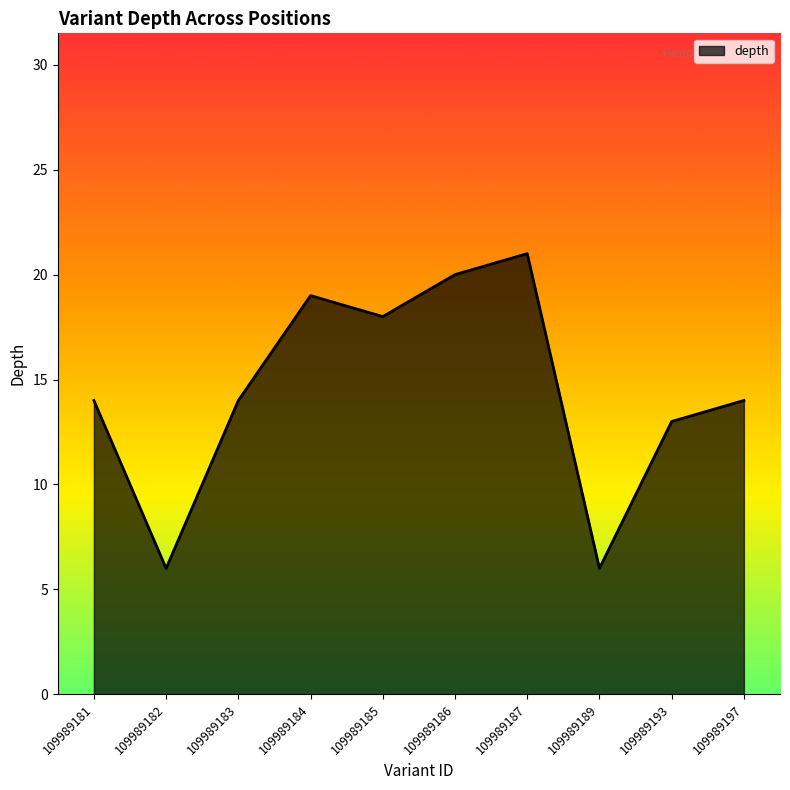

Between 109989185 and 109989184, which is larger?

109989184